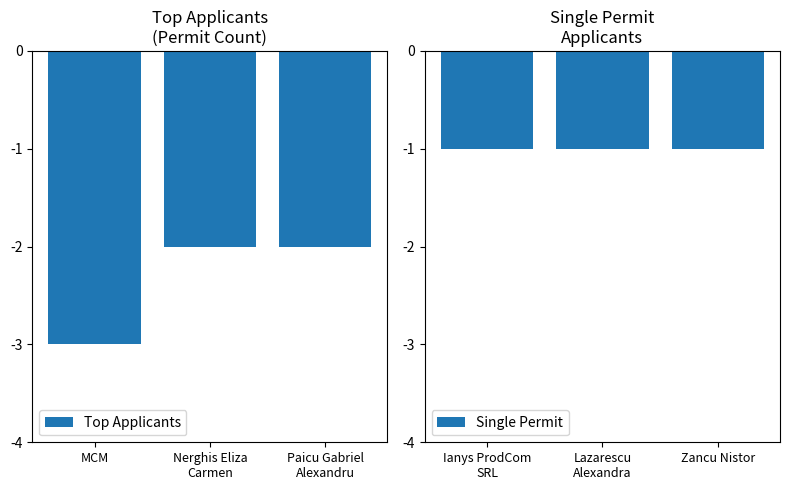

Which category has the lowest value in the Top Applicants series?

MCM